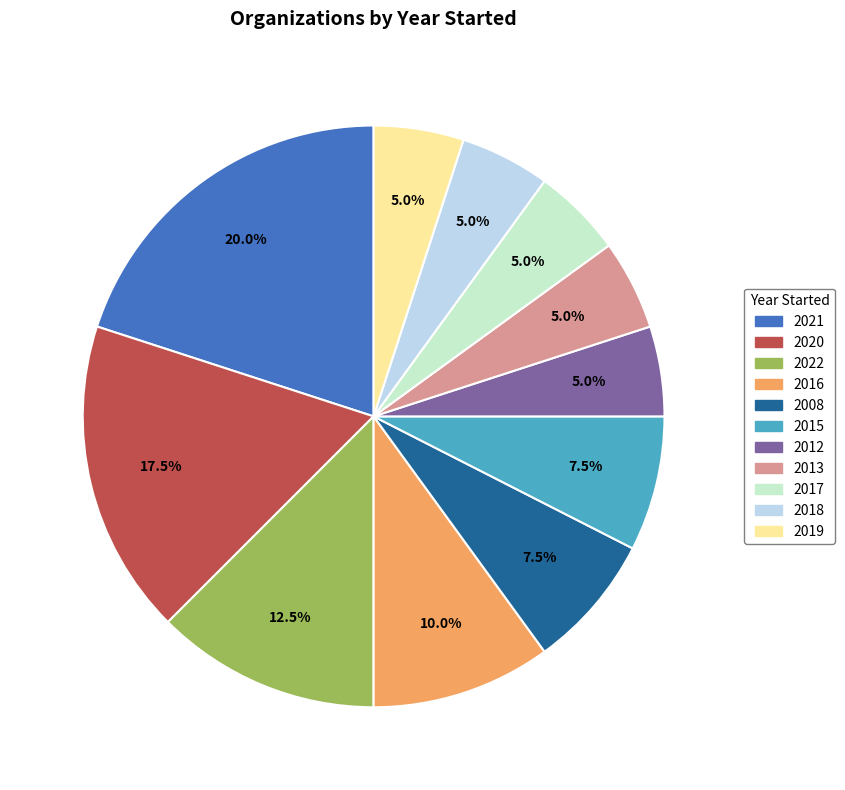

Approximately how many times larger is the value at 2013 compared to 2008?

0.7